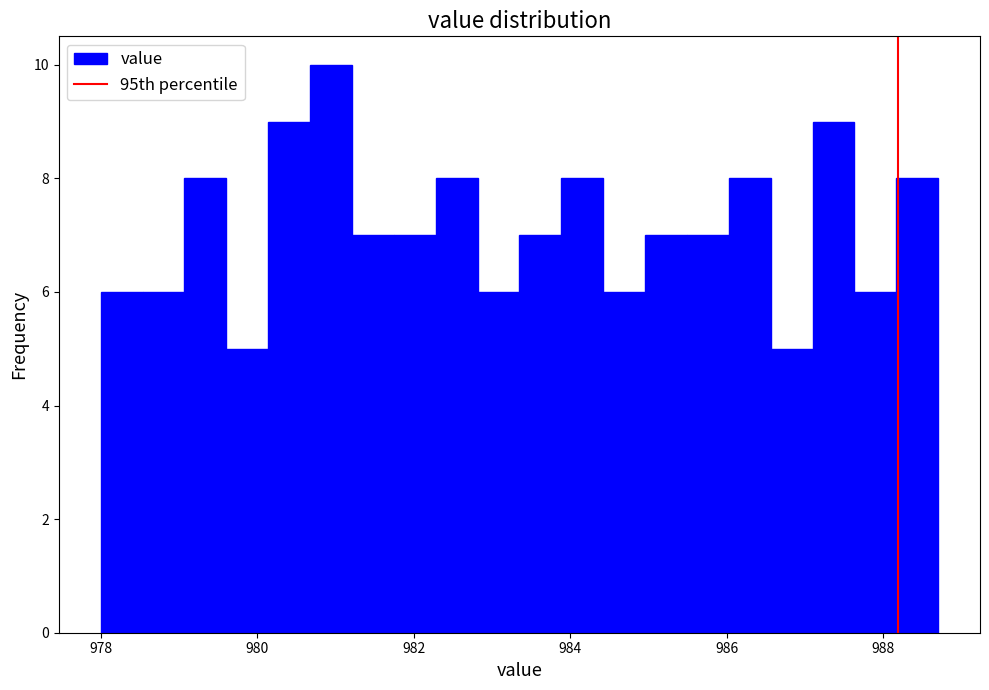

Around what value on the x-axis is the tallest bar? Give the approximate position of its centre, as read against the axis.

981.0